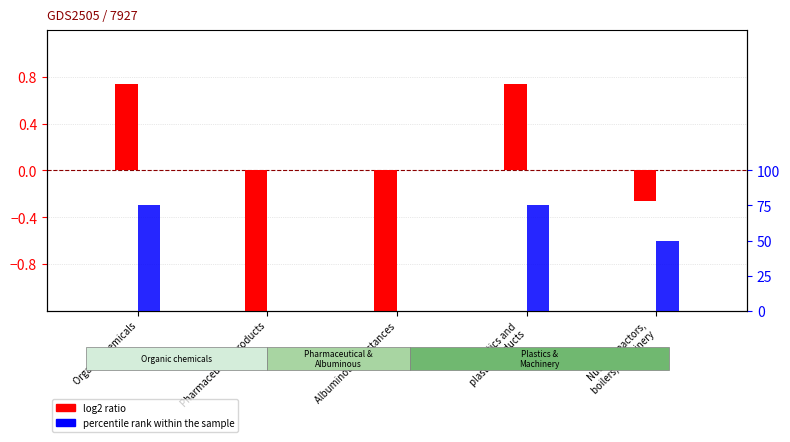

What is the spread (max minus min) of values at Plastics and
plastic products?

74.3